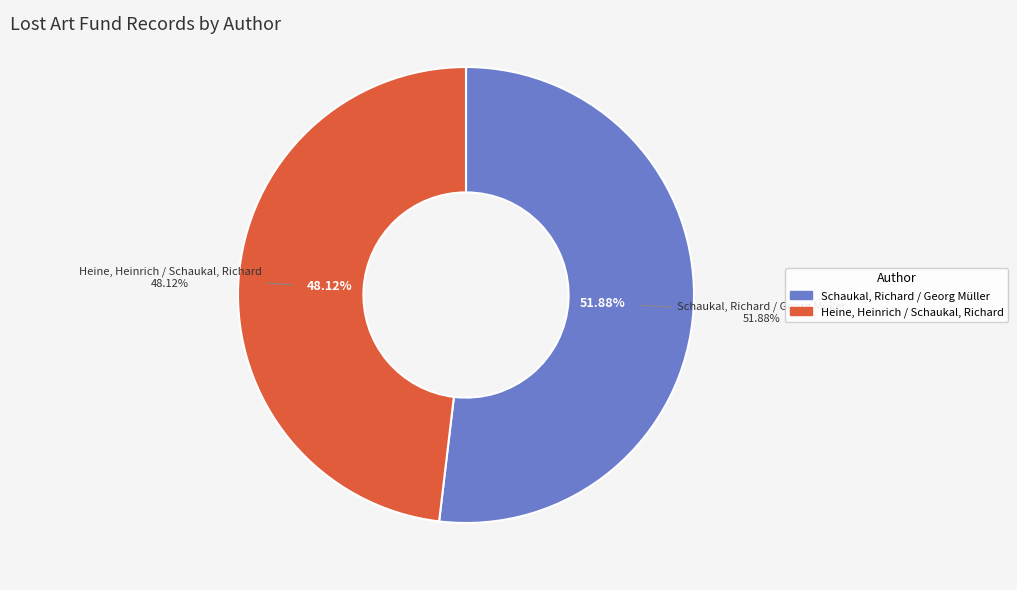

How many slices are in this pie chart?

2